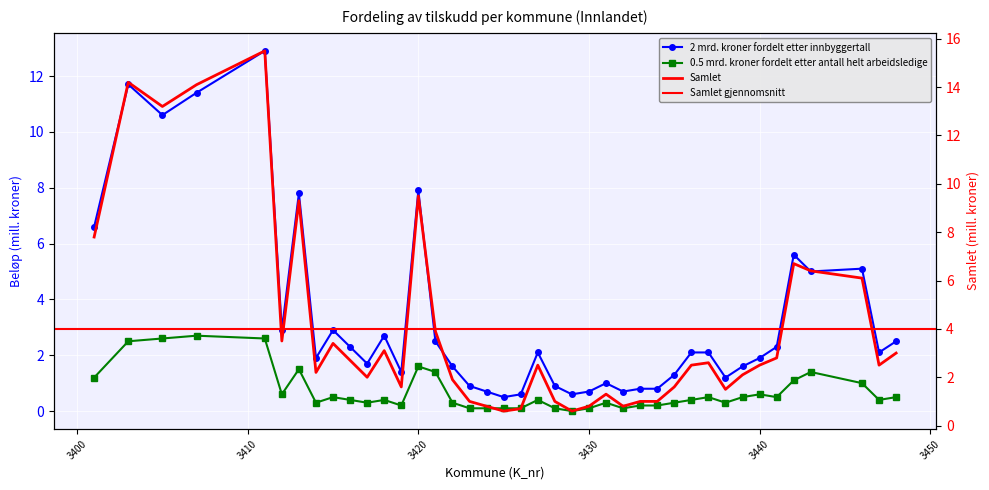

What is the difference between the second highest and second lowest values in the 2 mrd. kroner fordelt etter innbyggertall series?

11.1